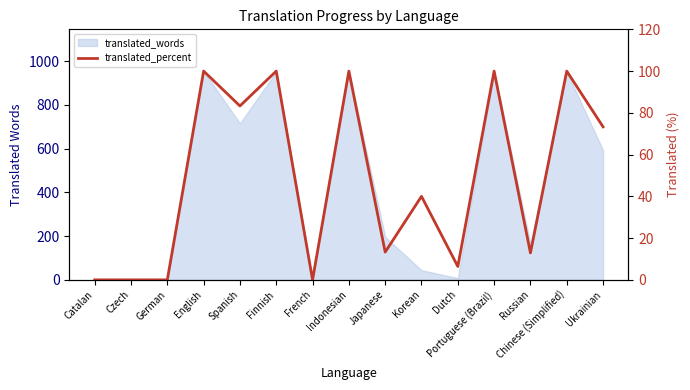

What is the greatest value displayed?

100.0